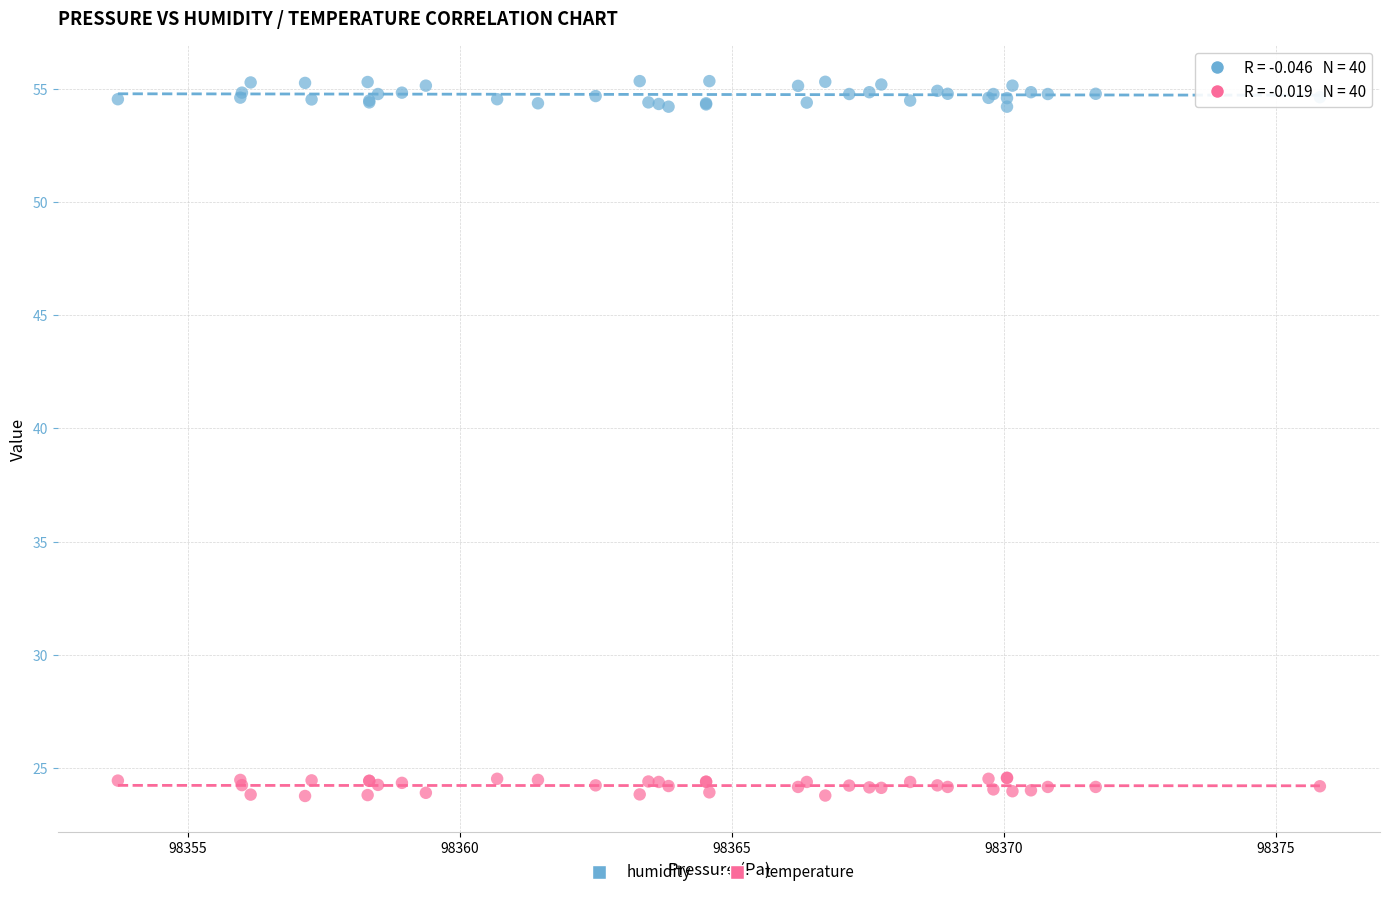

Which series contains the highest Y value?

humidity